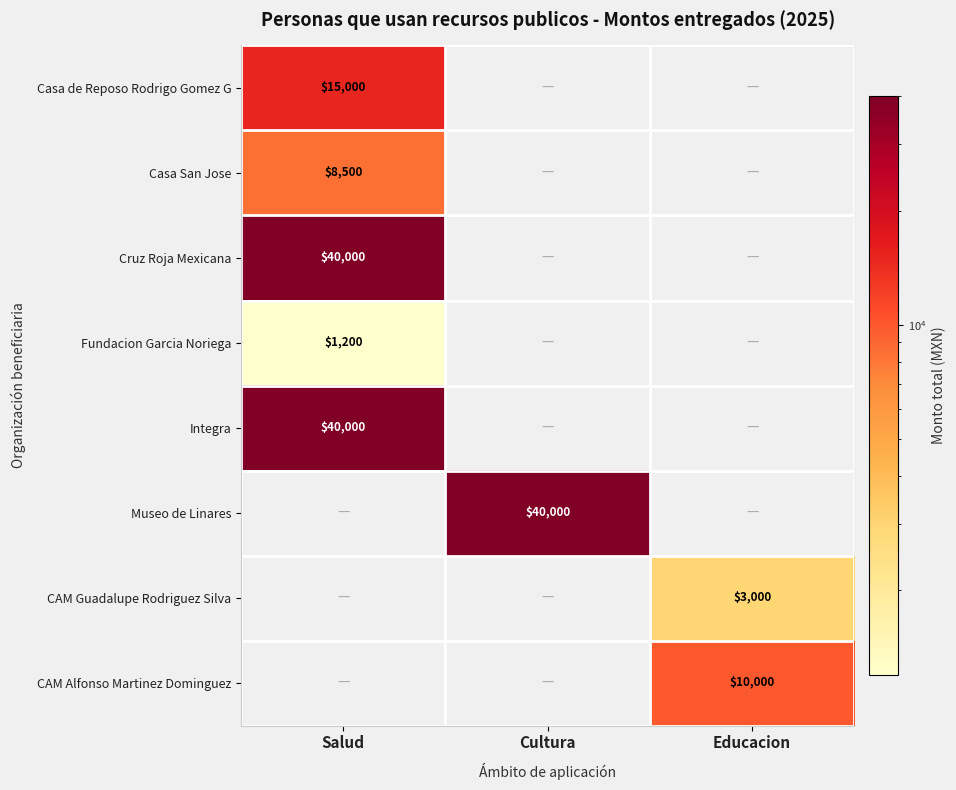

The CAM Guadalupe Rodriguez Silva series shows 3000 at Educacion. True or false?

True